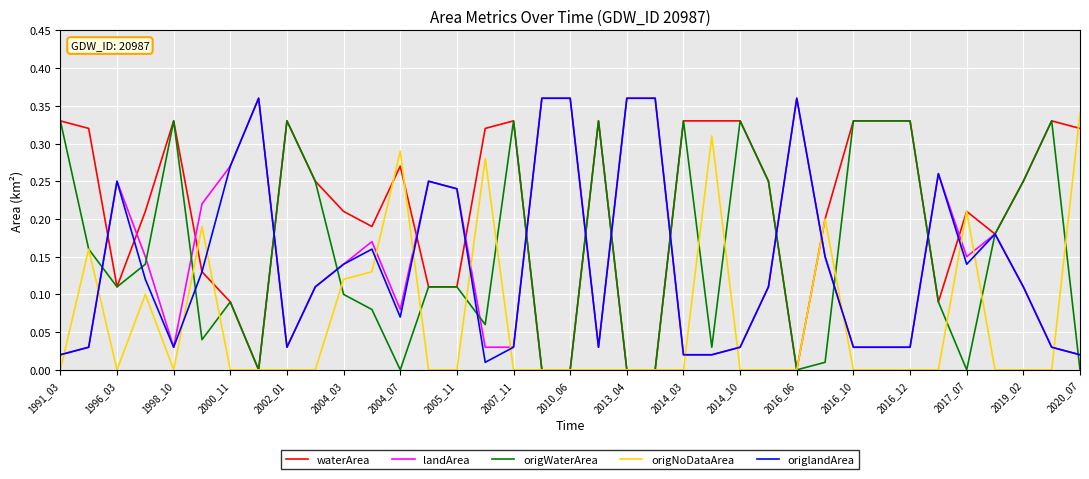

How many intersections are there between origlandArea and origNoDataArea?

15